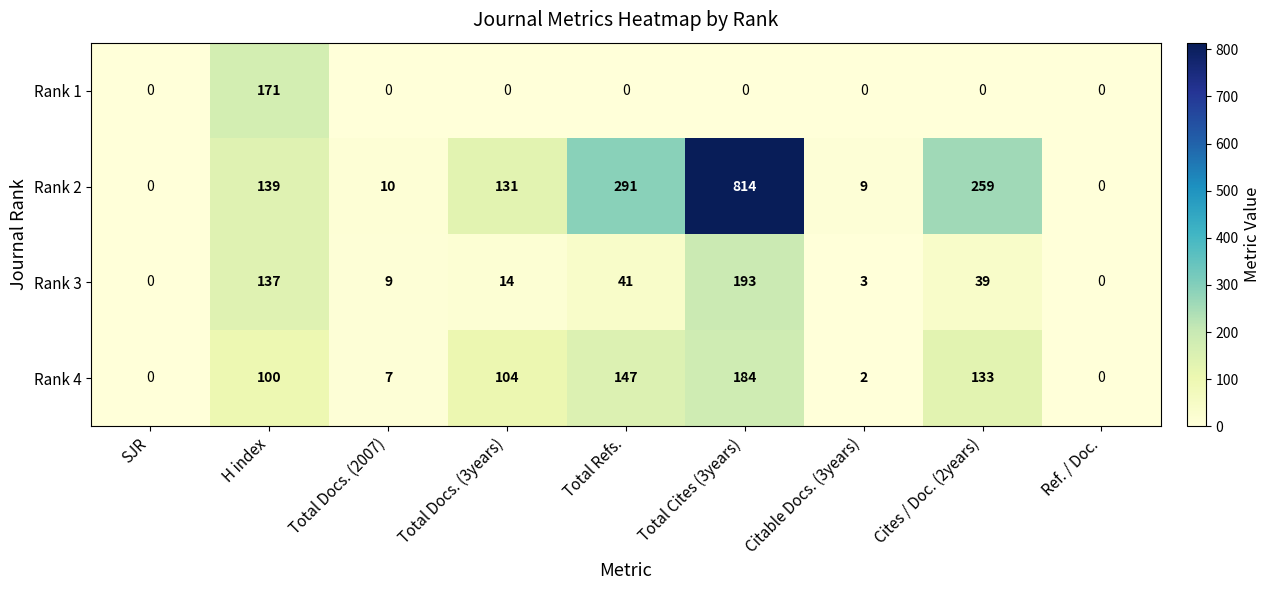

Where is Rank 2 nearest to the value 407?

Total Refs.